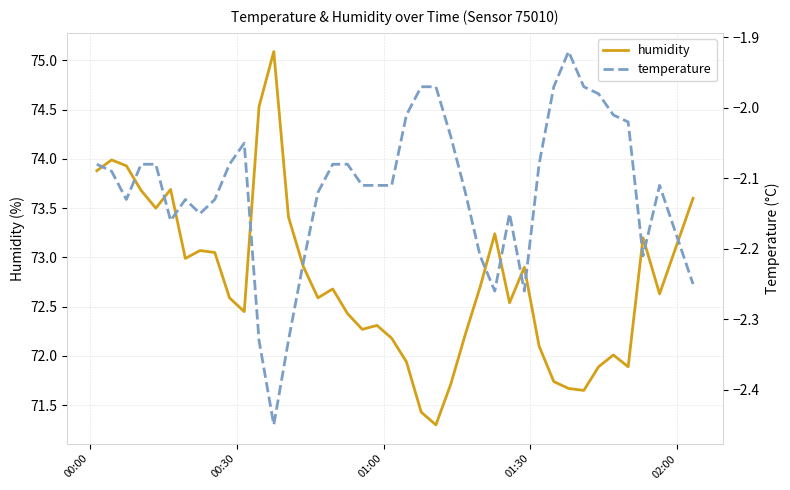

What is the highest value of the humidity series?

75.1